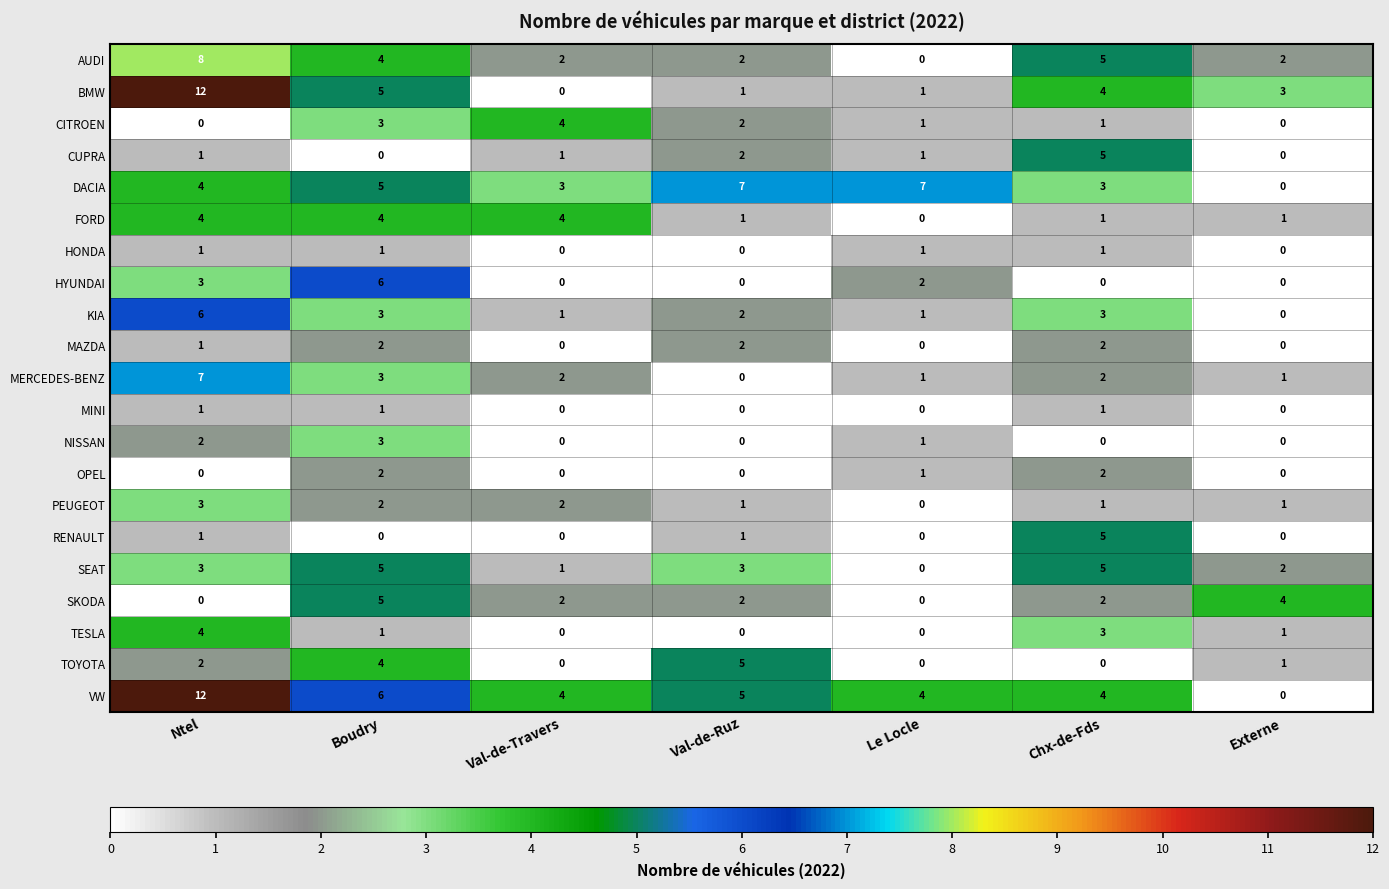

Is it true that OPEL equals -1 at Ntel?

False